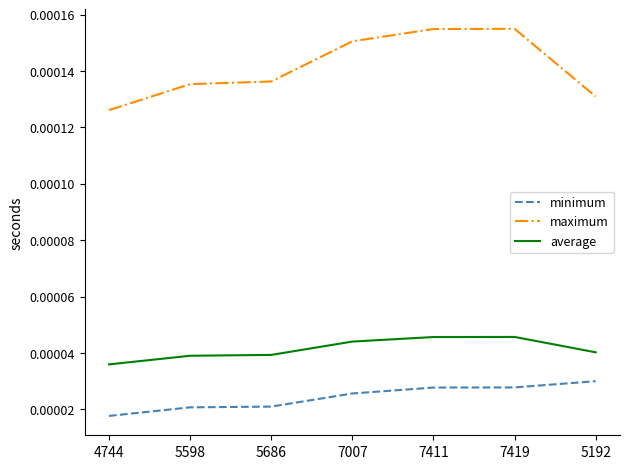

Which series has the largest total across all categories?

maximum